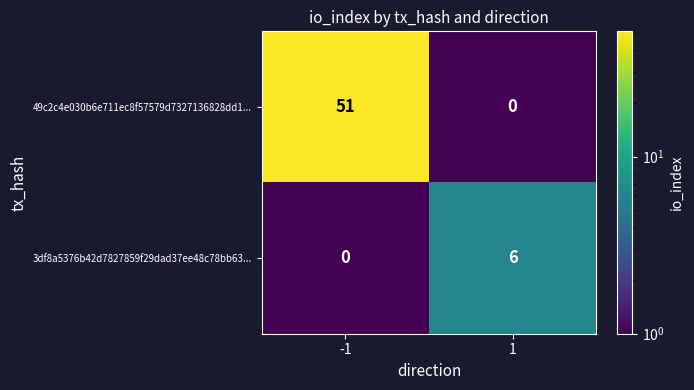

True or false: 49c2c4e030b6e711ec8f57579d7327136828dd1... has a value of 51 at -1.

True